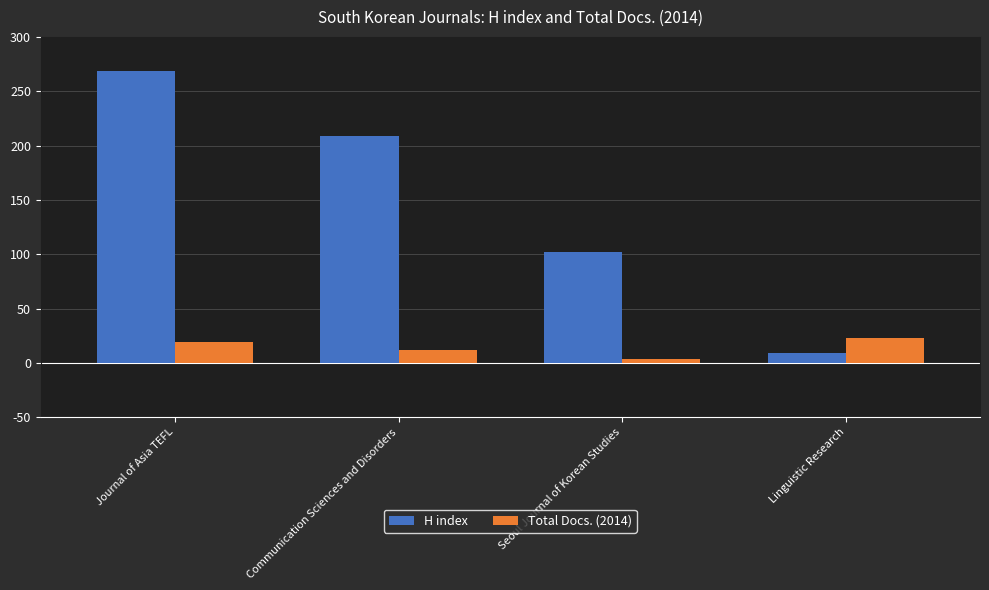

What position from the right is Seoul Journal of Korean Studies?

2